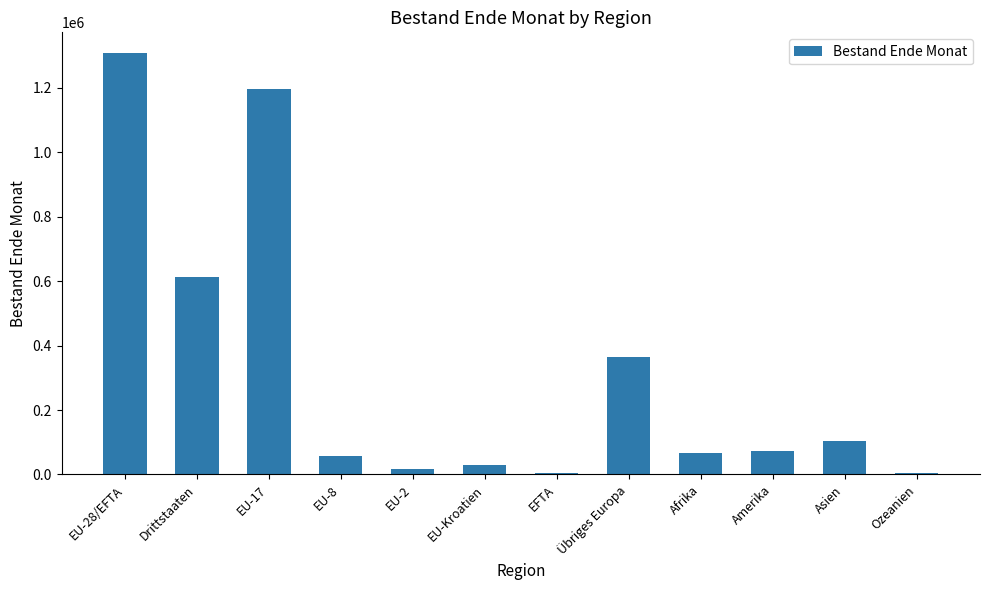

The value at EU-17 is 1197274. True or false?

True